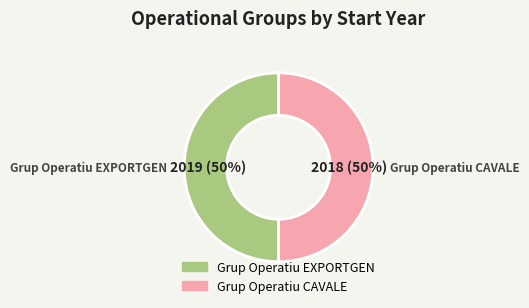

What percentage is the Grup Operatiu EXPORTGEN slice, to the nearest percent?

50%